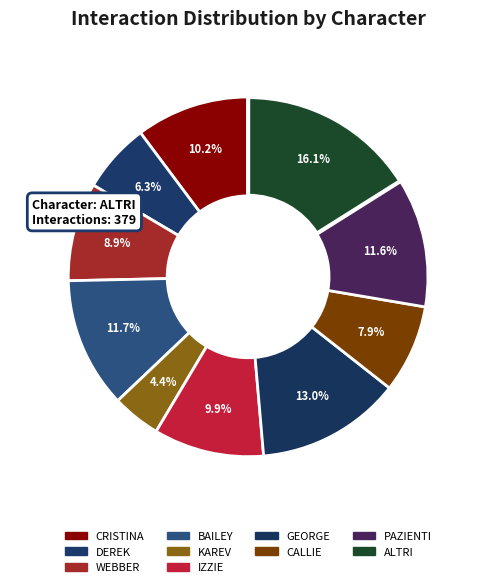

What is the ratio of the value at KAREV to the value at CRISTINA?

0.4